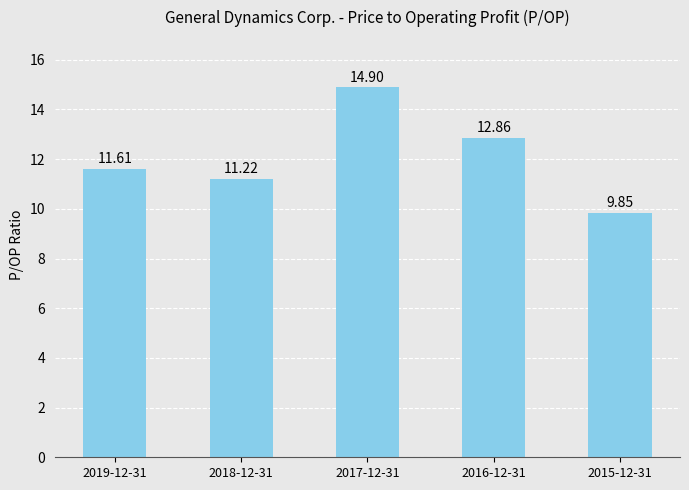

At which category does the chart reach its minimum across all series?

2015-12-31